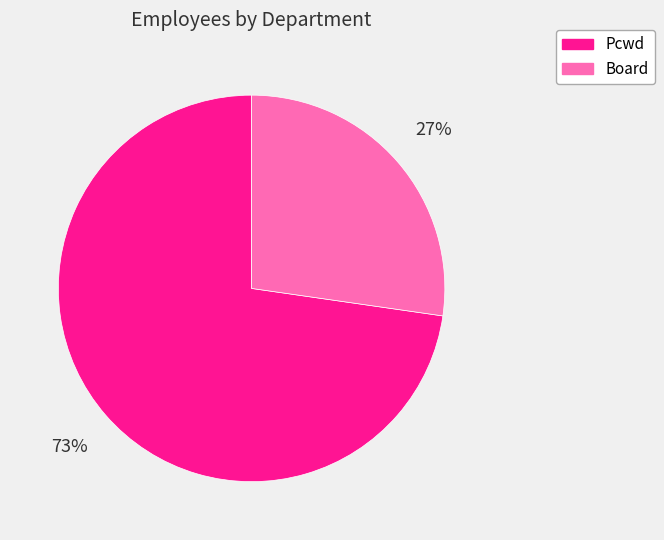

Is there any slice that represents more than half of the pie?

Yes